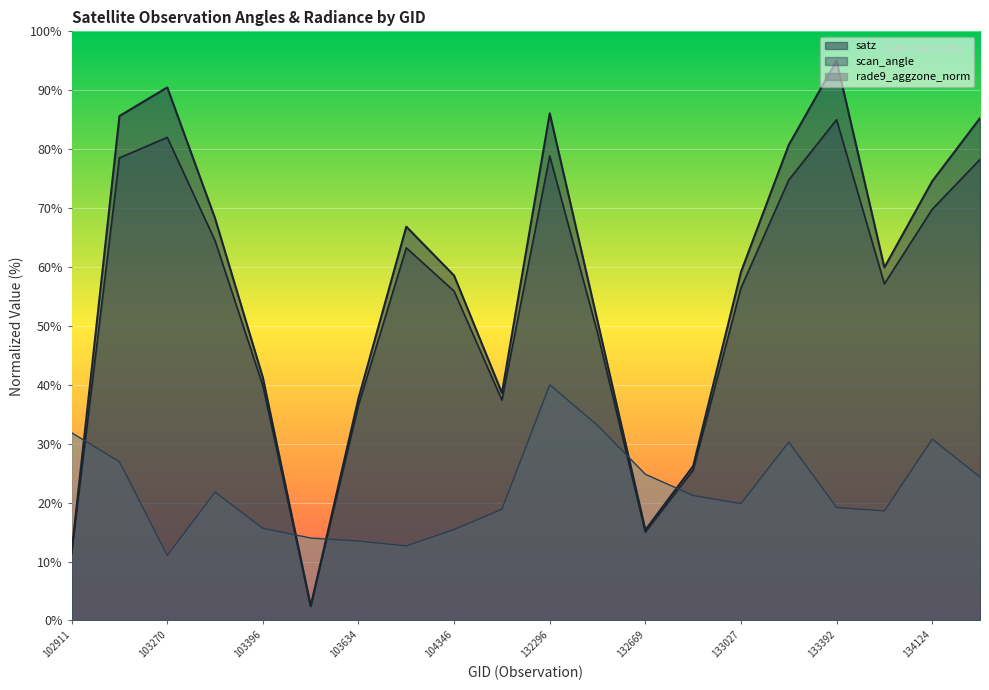

True or false: rade9_aggzone_norm has more than 0 points higher than both neighbors.

True